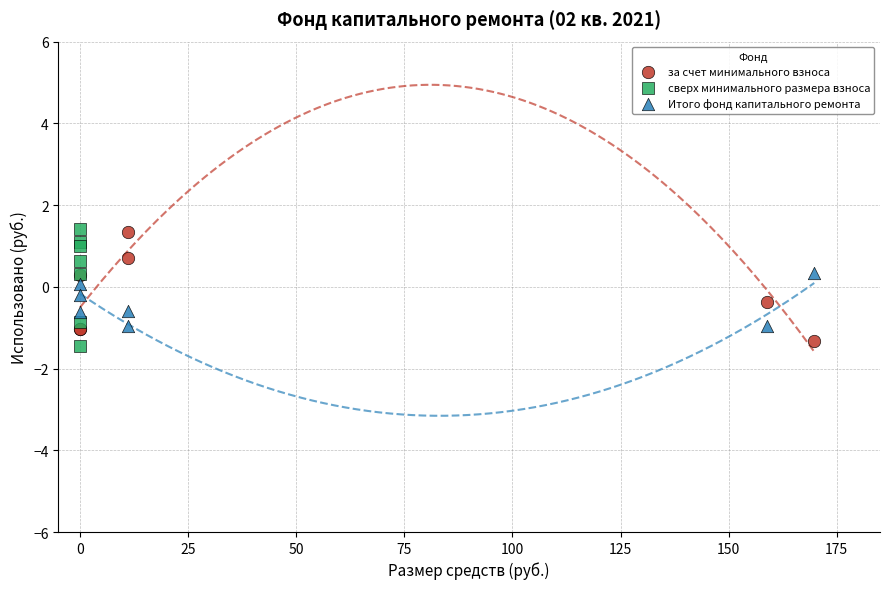

What are all the series names shown in the legend?

за счет минимального взноса, сверх минимального размера взноса, Итого фонд капитального ремонта